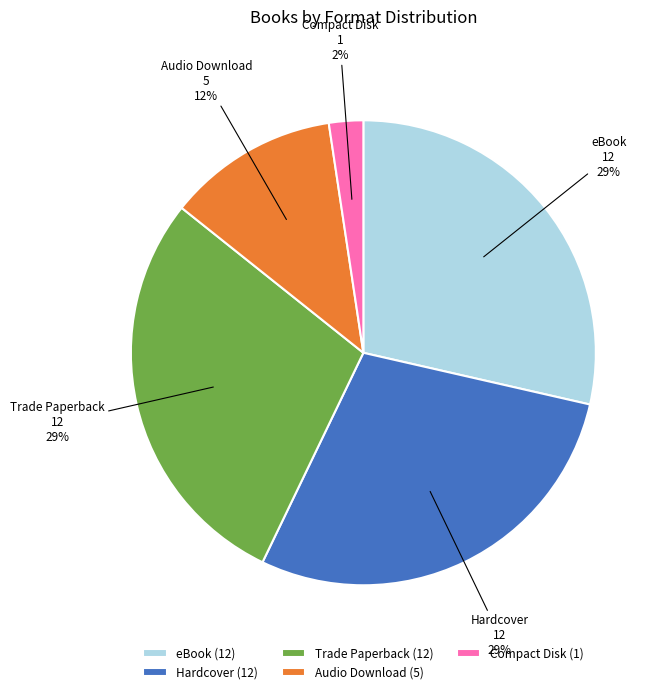

Do Hardcover and Audio Download together represent more than half of the pie?

No